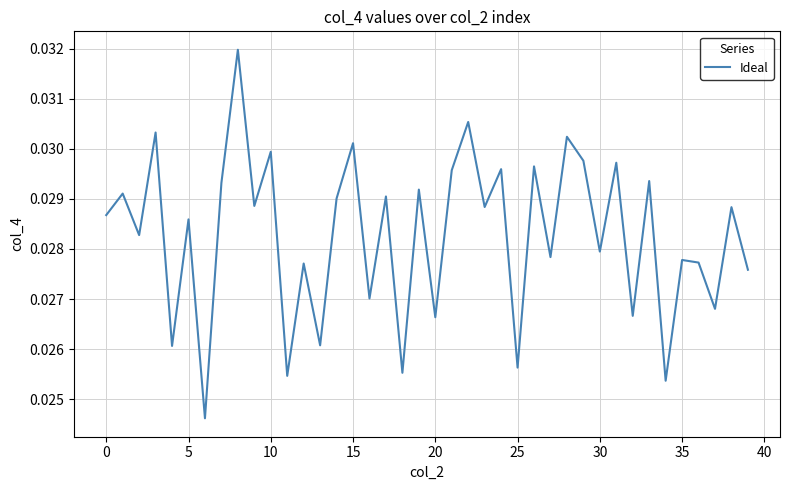

How many lines are shown in the chart?

1